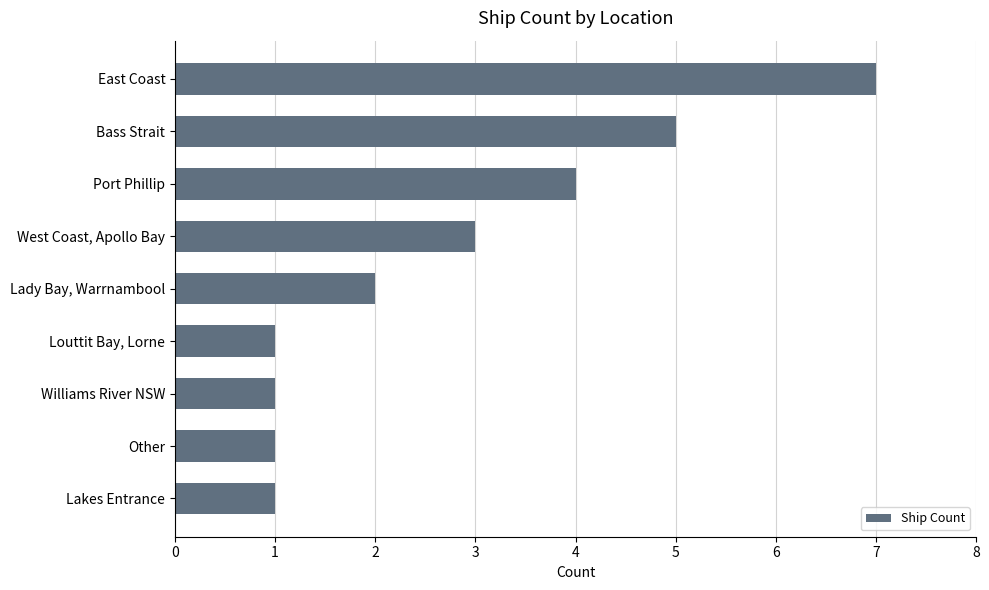

What is the average value?

3